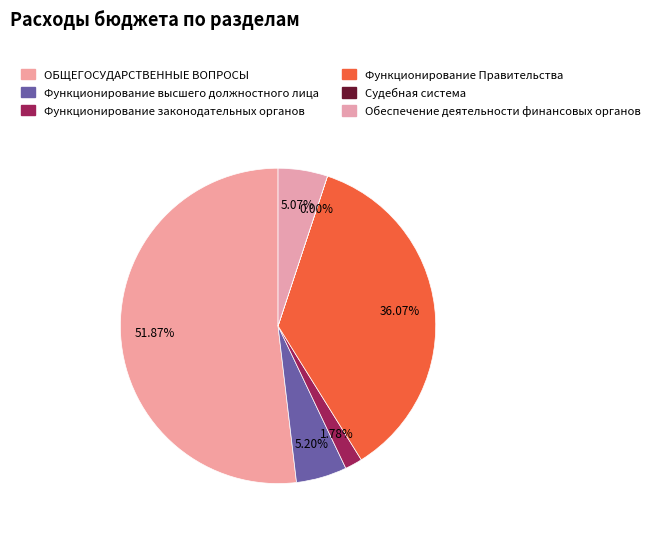

To the nearest percent, what portion does ОБЩЕГОСУДАРСТВЕННЫЕ ВОПРОСЫ represent?

52%